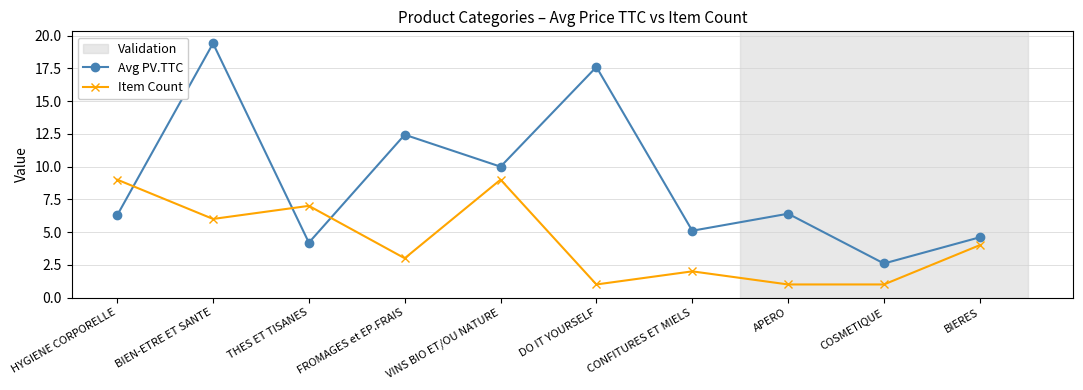

What is the difference between the Item Count values at THES ET TISANES and CONFITURES ET MIELS?

5.0